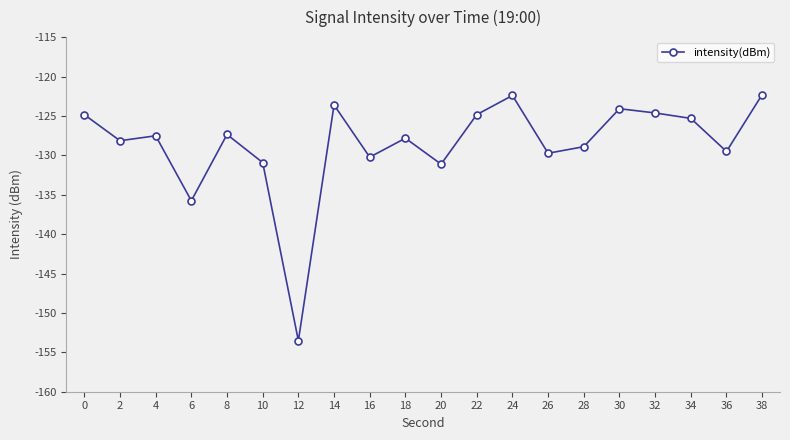

Does the chart have visible grid lines?

No